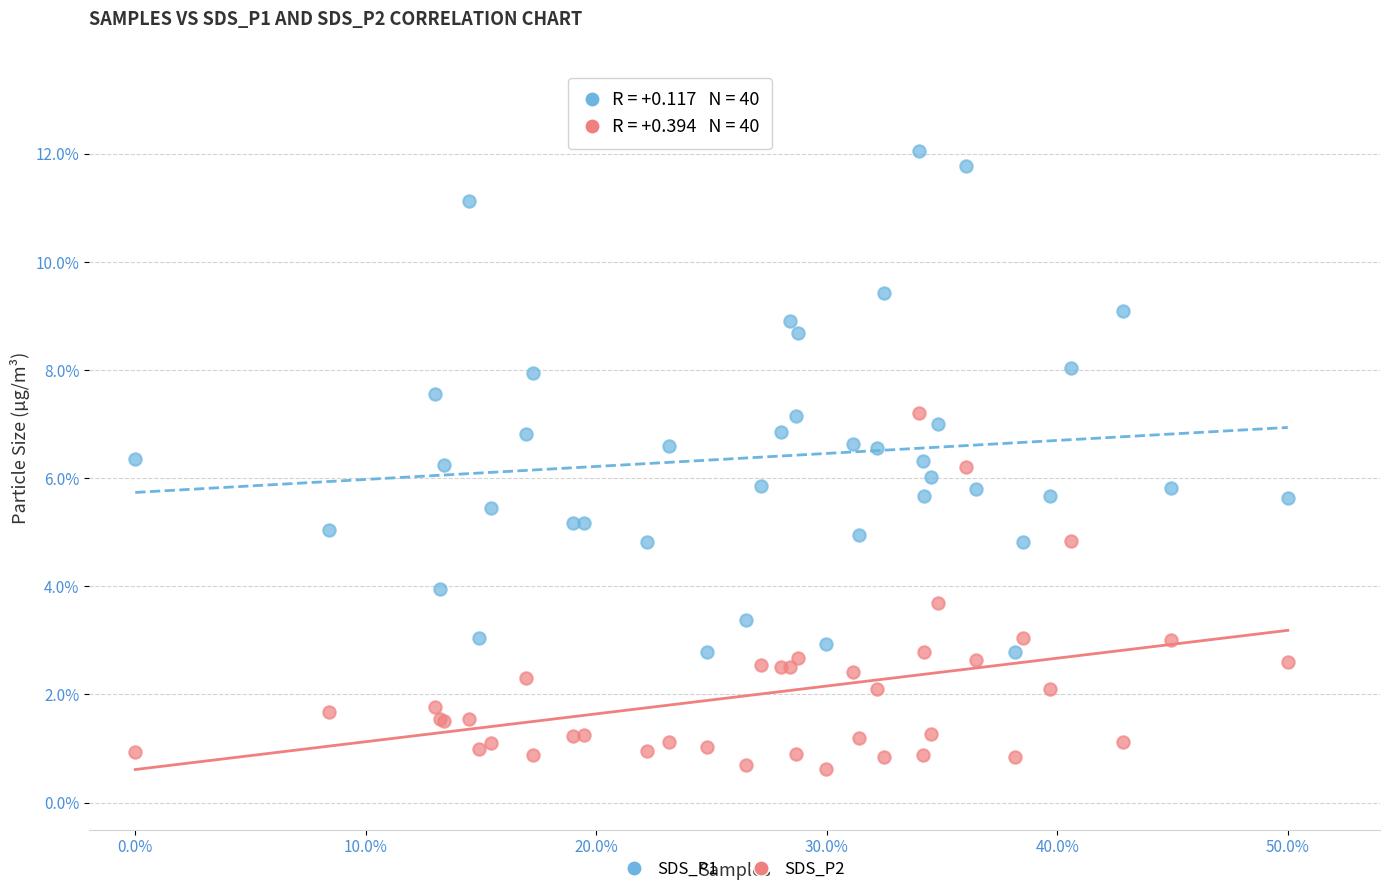

Which series reaches the minimum Y coordinate?

SDS_P2